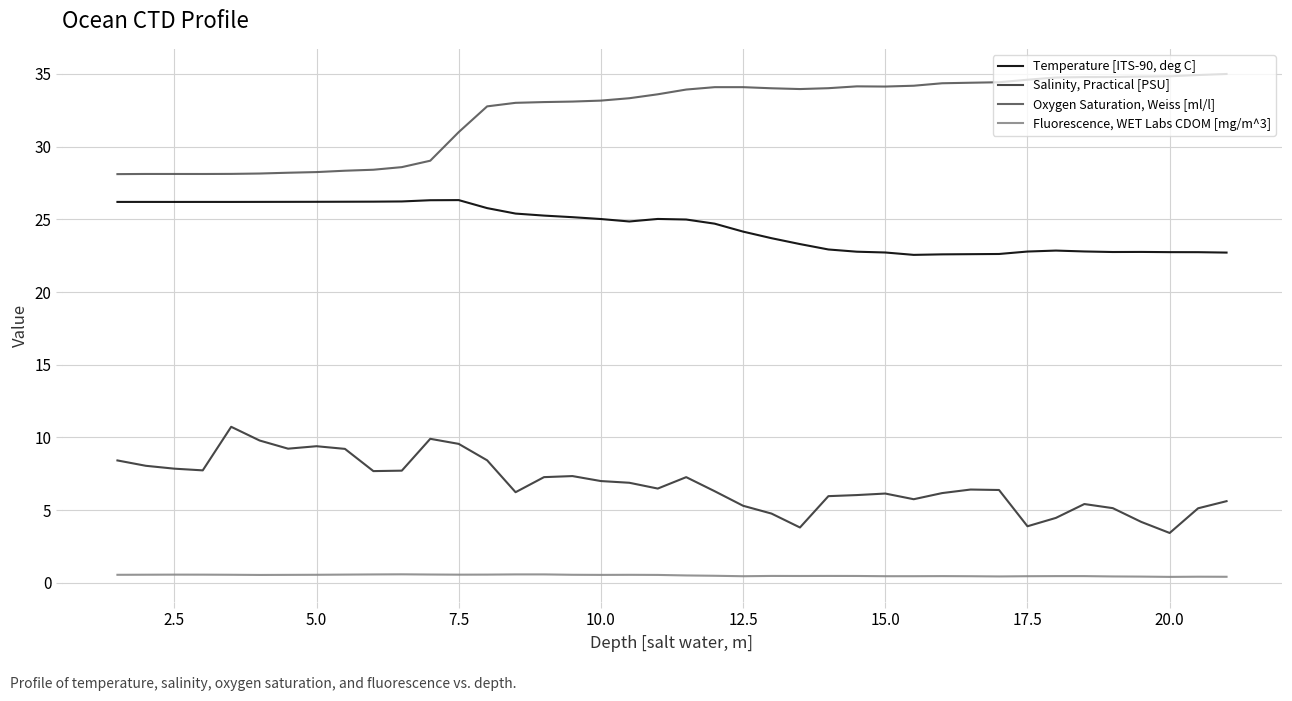

What is the sum of all Fluorescence, WET Labs CDOM [mg/m^3] values?

20.5